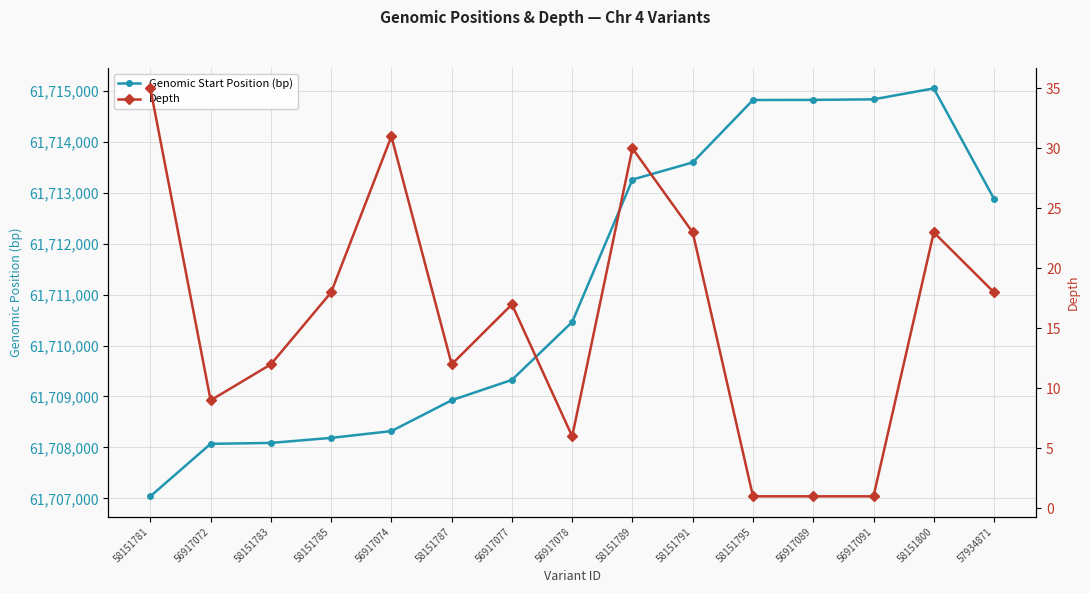

How many distinct data groups are displayed?

2